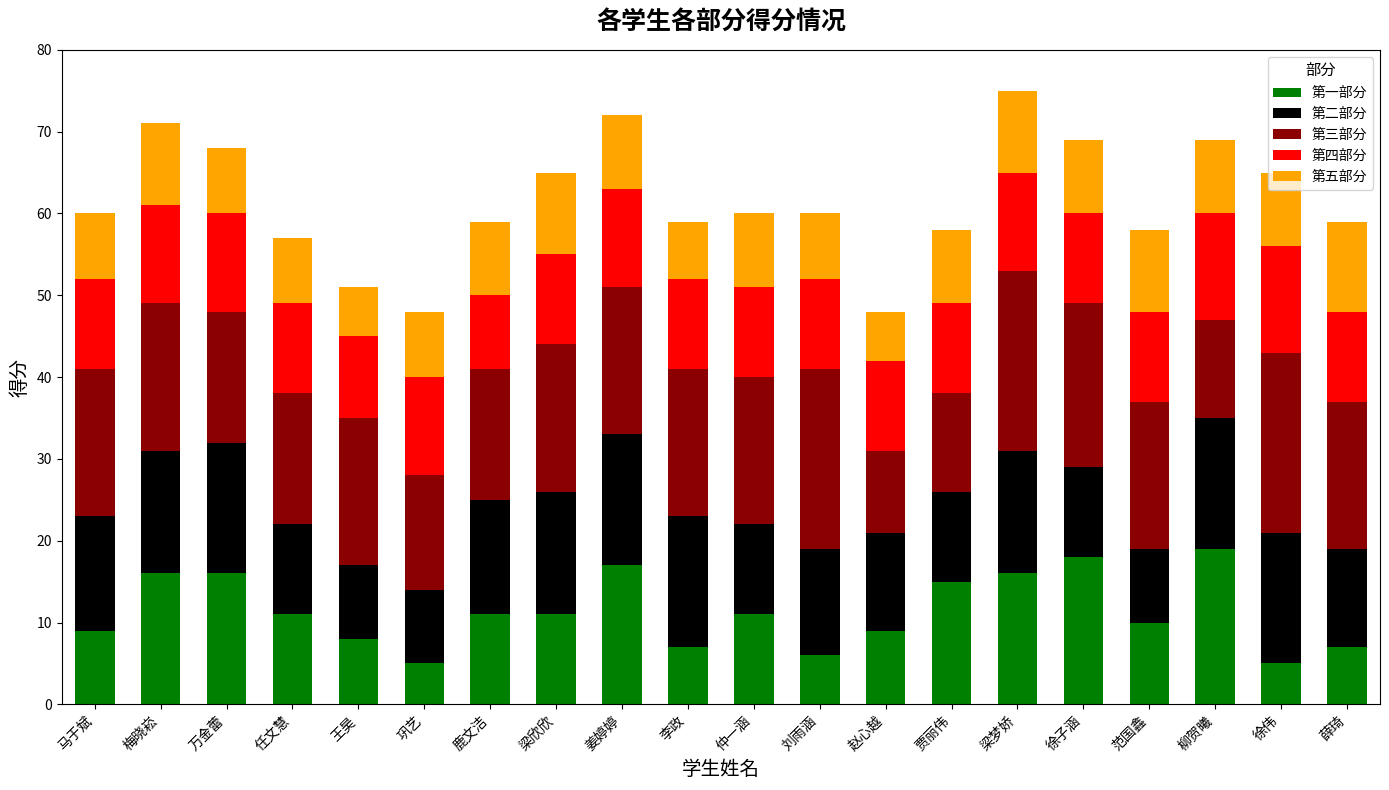

What are all the series names shown in the legend?

第一部分, 第二部分, 第三部分, 第四部分, 第五部分